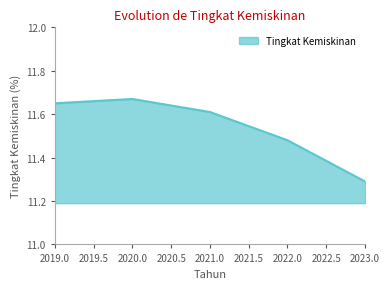

What position from the right is 2022.0?

2